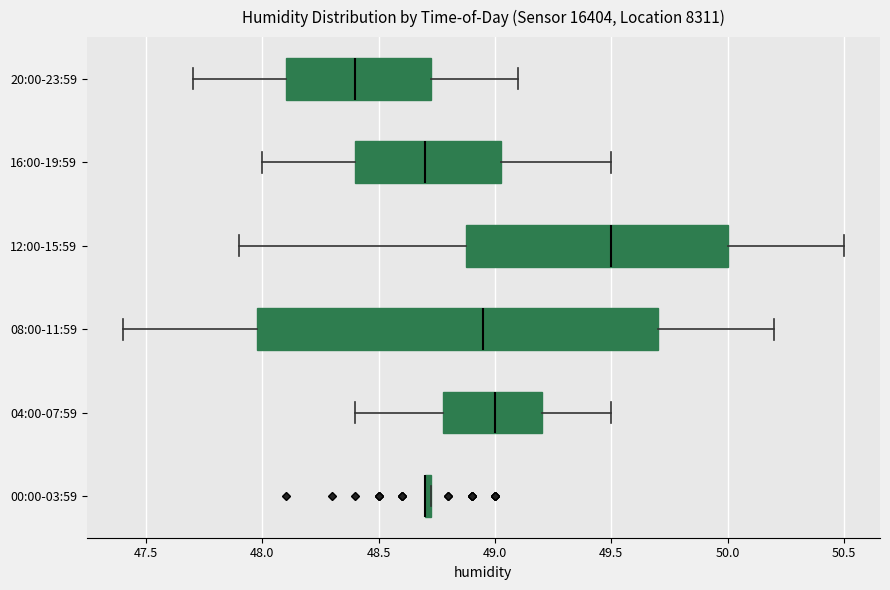

Where does the right whisker of the box for 20:00-23:59 end on the x-axis? The values are not printed on the chart, so give them approximately, as read against the axis.

49.10